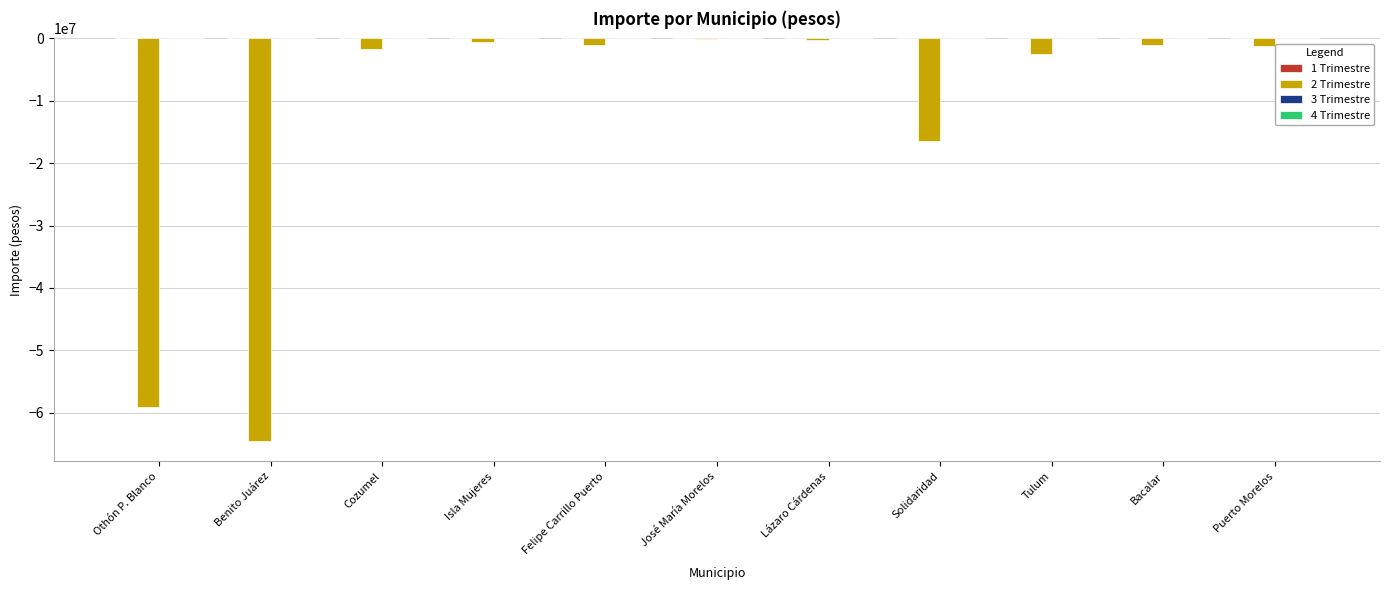

Which has a higher value, Othón P. Blanco or Benito Juárez?

Othón P. Blanco